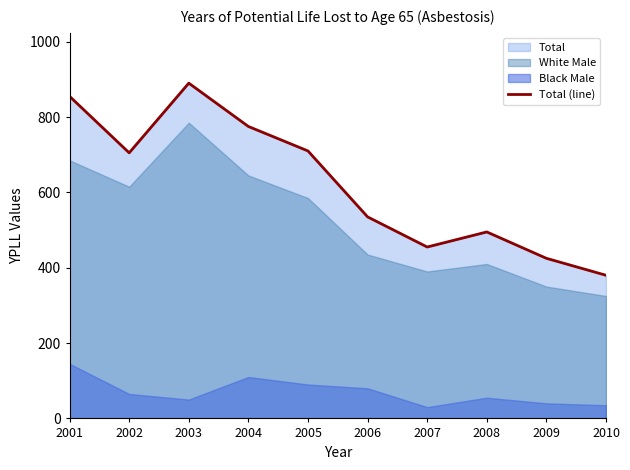

At which category does the data reach its first local valley?

2002